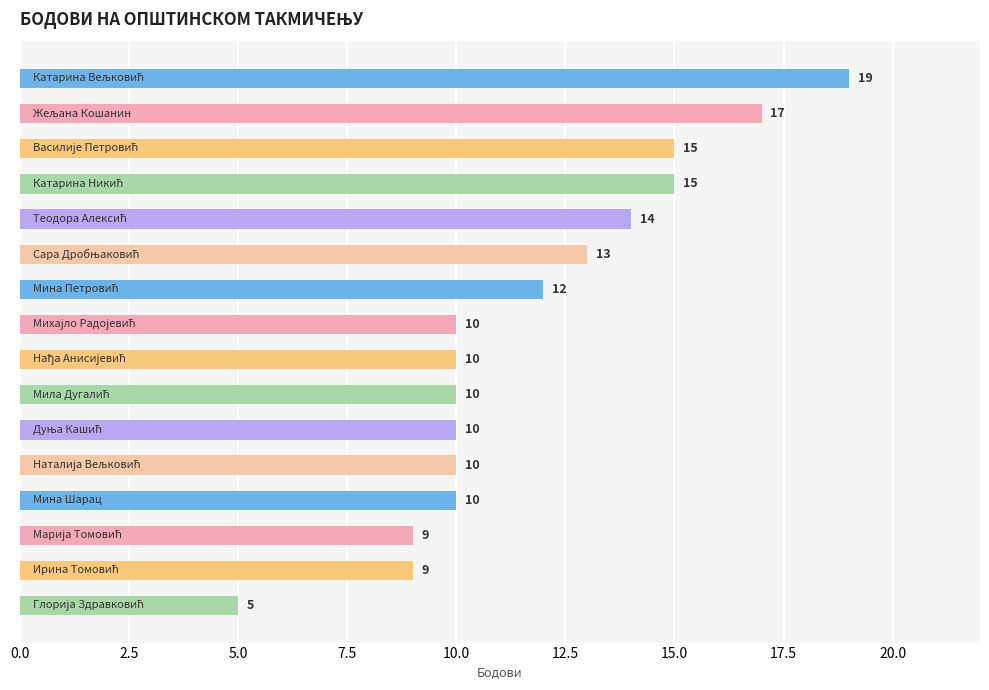

What is the value of the 11th bar from the top?

10